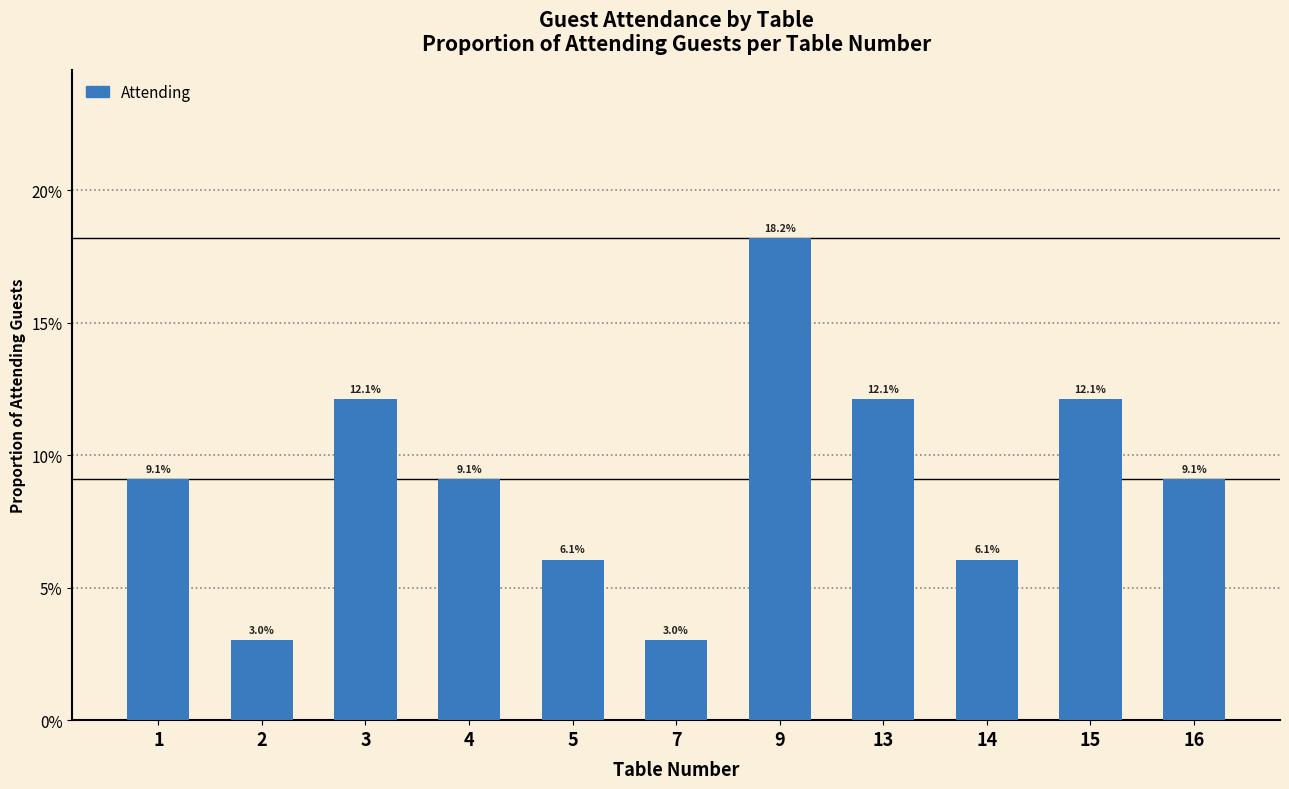

What is the sum of the values at 1 and 15?

0.2